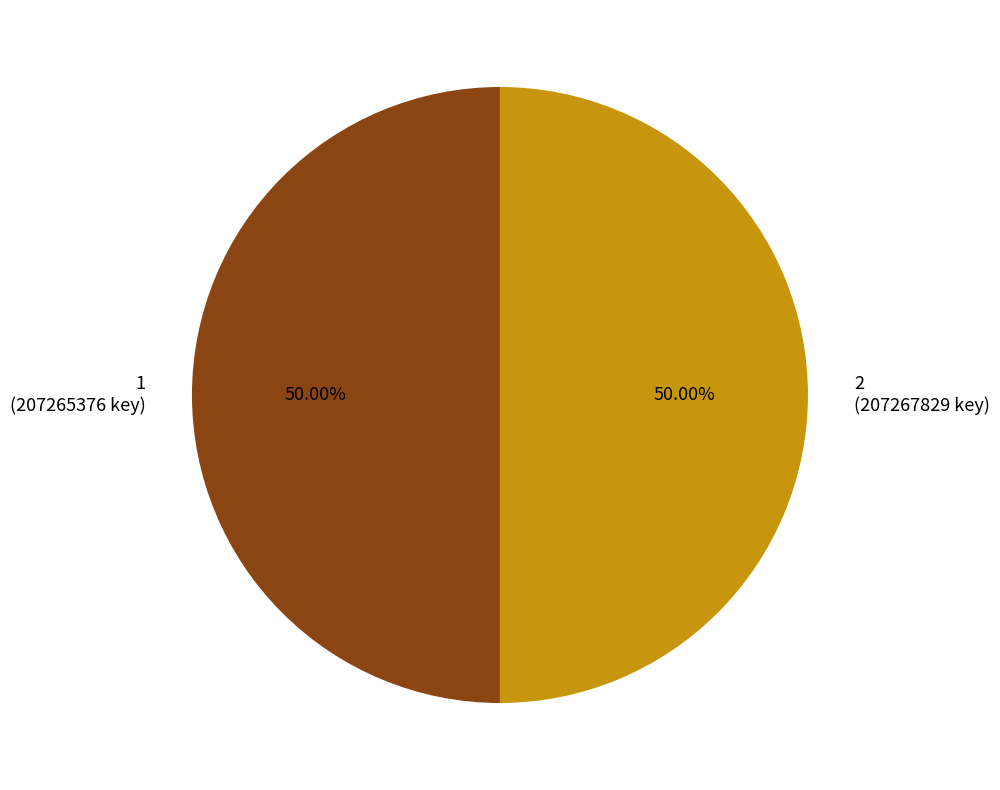

The 2 slice represents 50% of the pie. True or false?

True